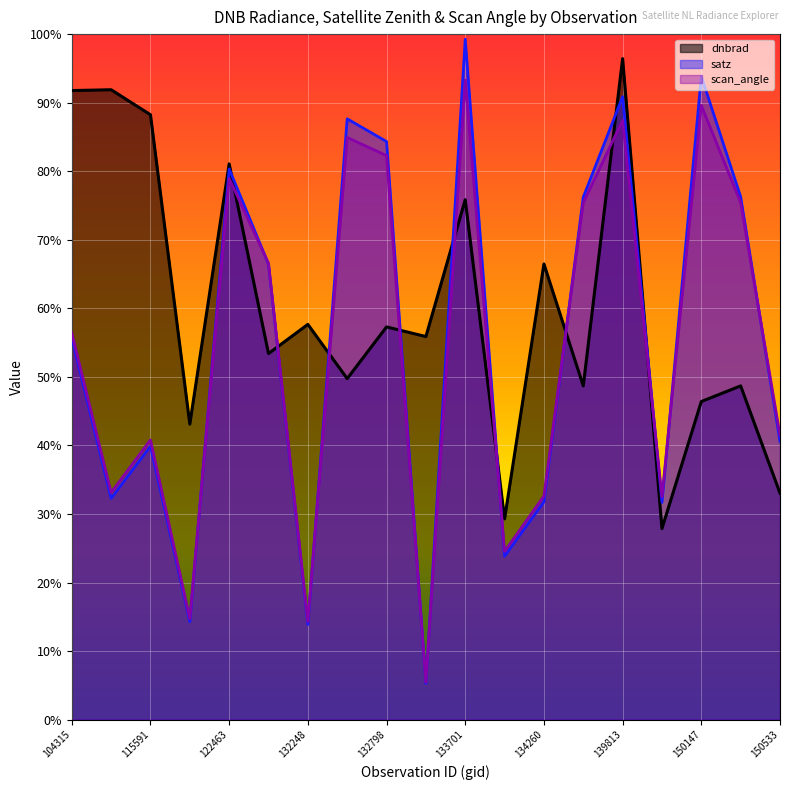

What is the difference between the maximum and minimum values in the scan_angle series?

87.8